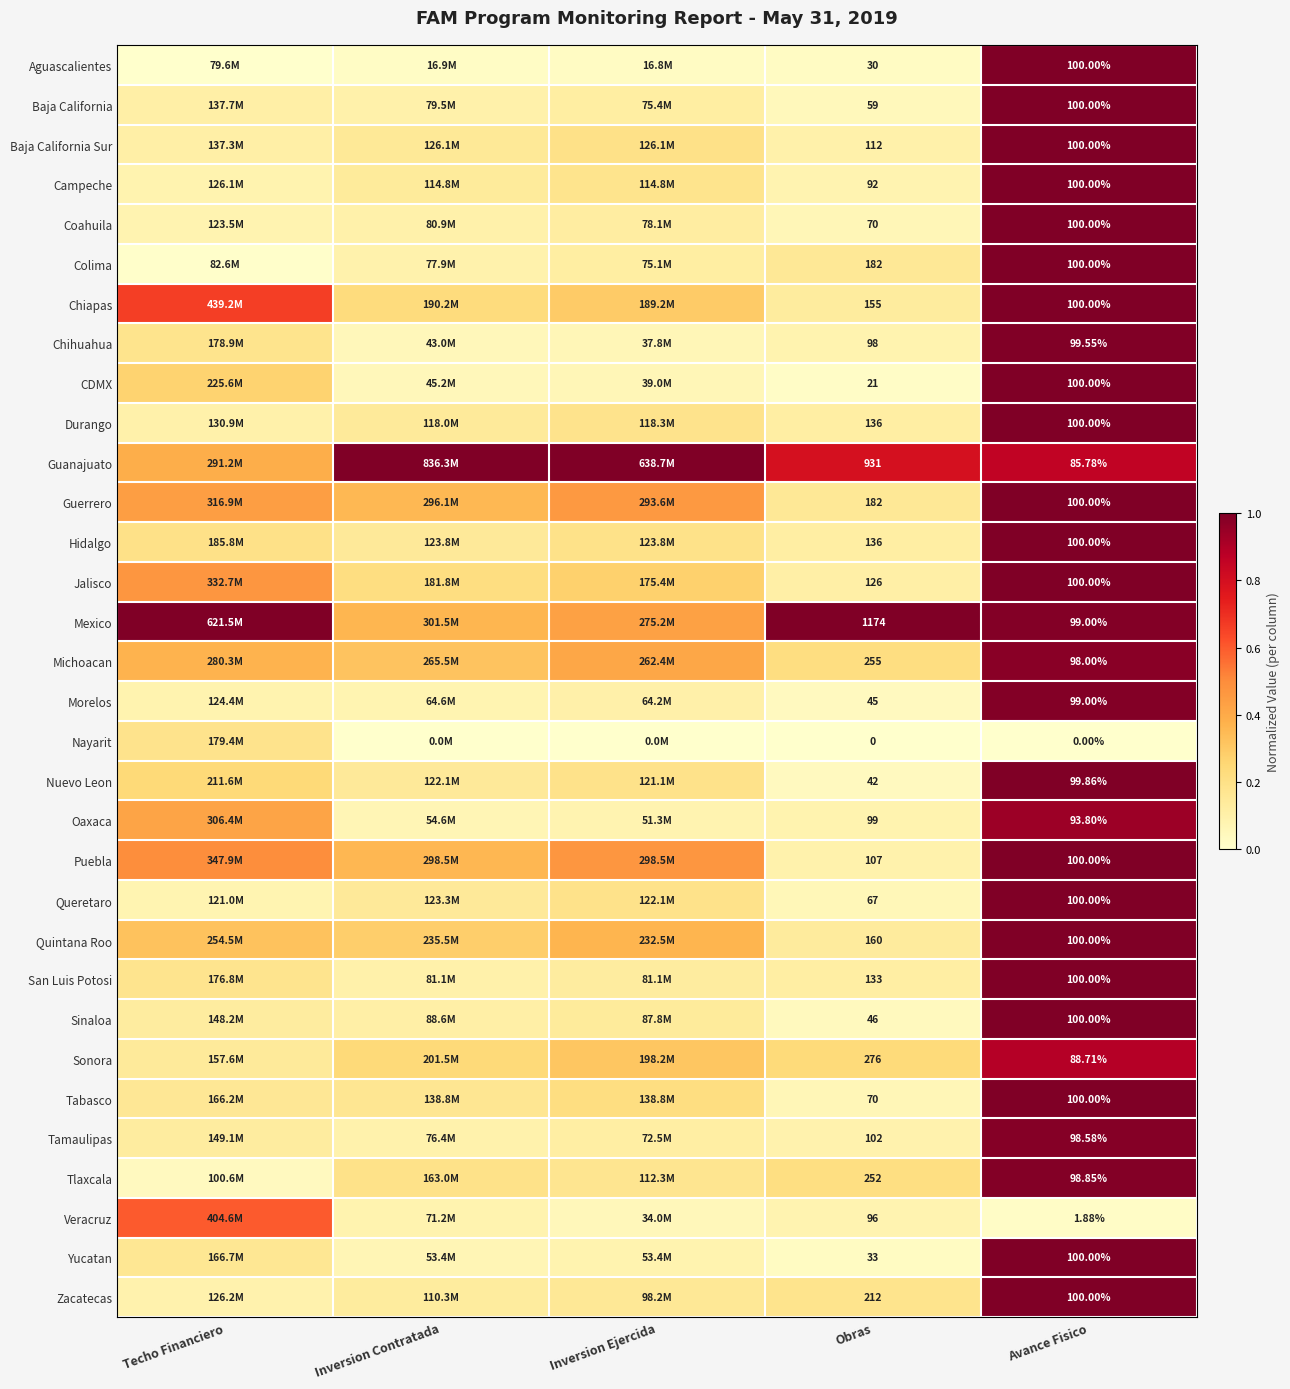

At which category is the sum across all series the highest?

Avance Fisico